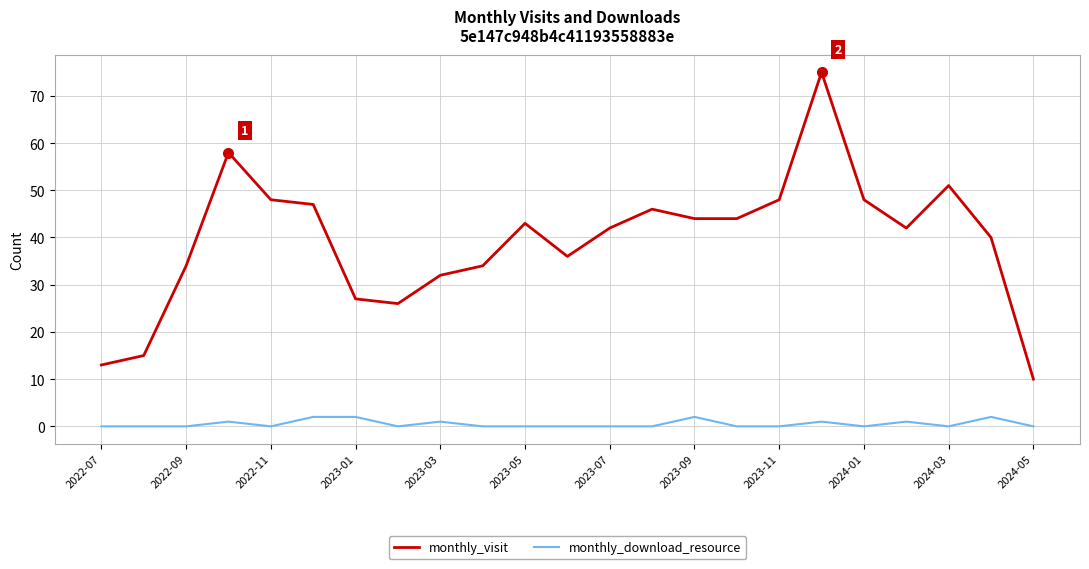

What is the difference between the maximum and minimum values in the monthly_visit series?

65